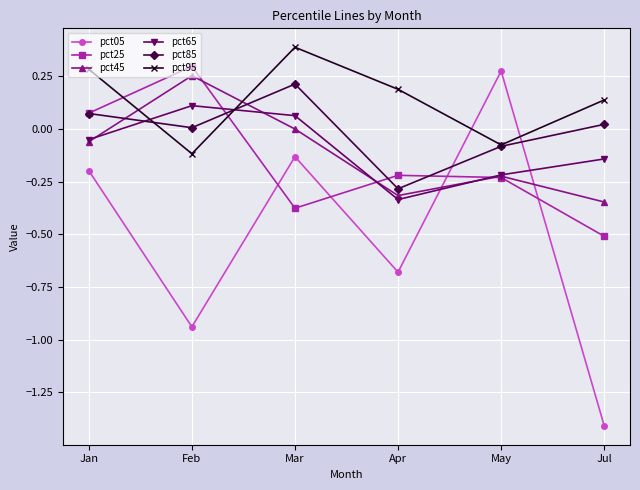

Which series has the largest range (max minus min)?

pct05